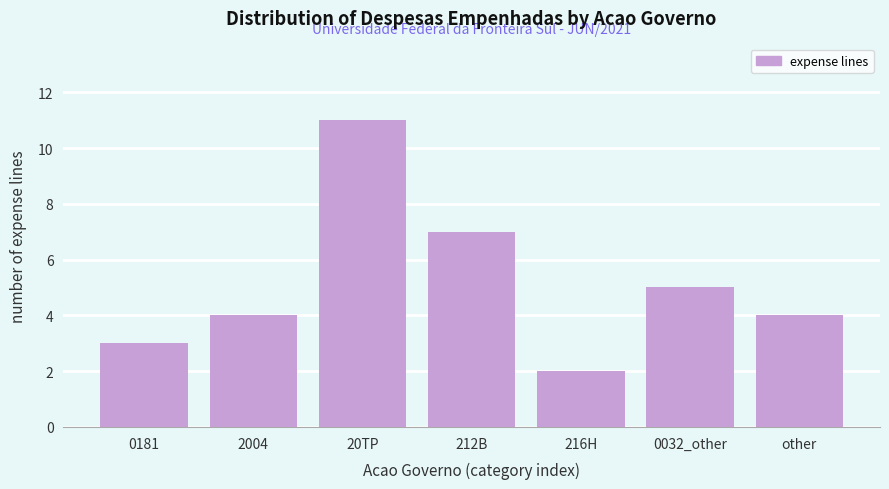

Reading right to left, what are all the values shown in this chart?

other=4	0032_other=5	216H=2	212B=7	20TP=11	2004=4	0181=3